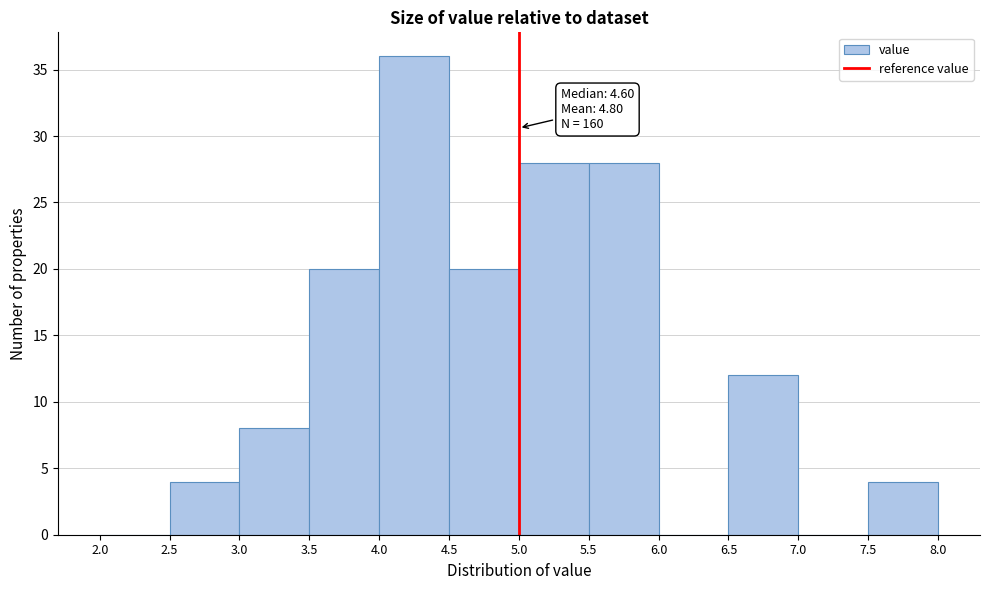

Over which range of the x-axis is the bar tallest?

4.0 to 4.5